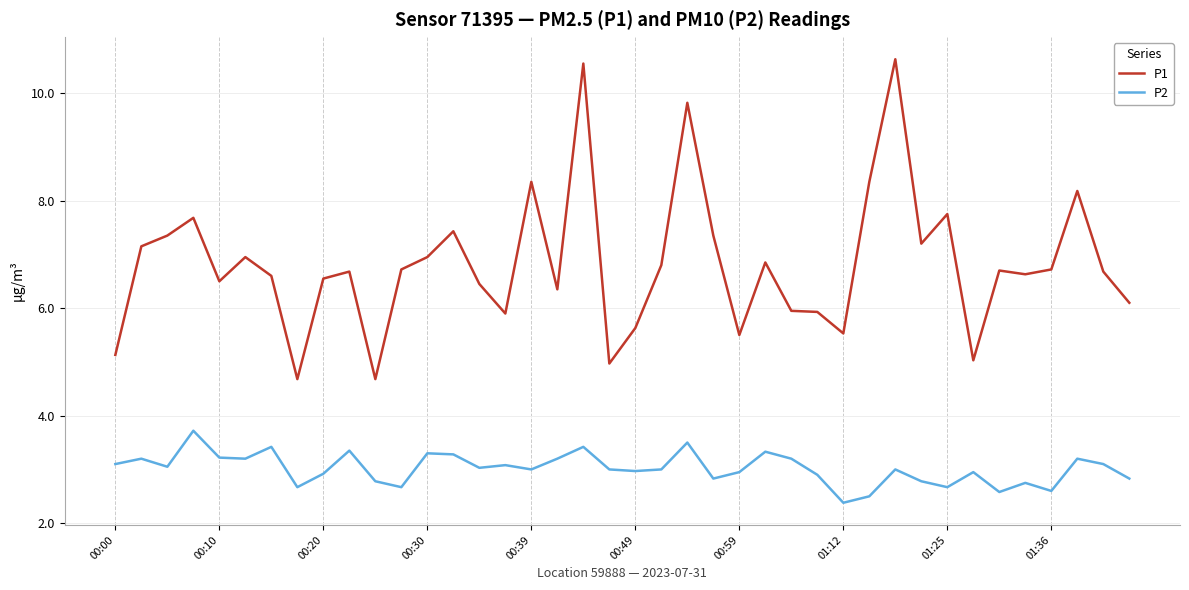

What is the difference between the maximum and minimum values in the P2 series?

1.3